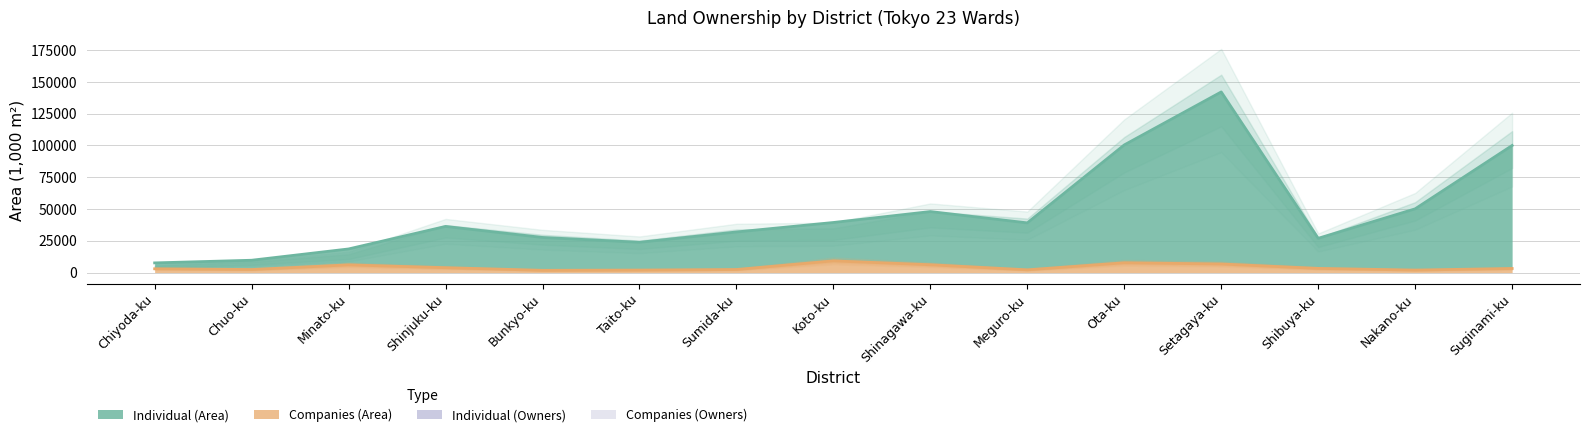

What is the sum of the Companies (Area) values at Suginami-ku and Ota-ku?

10904